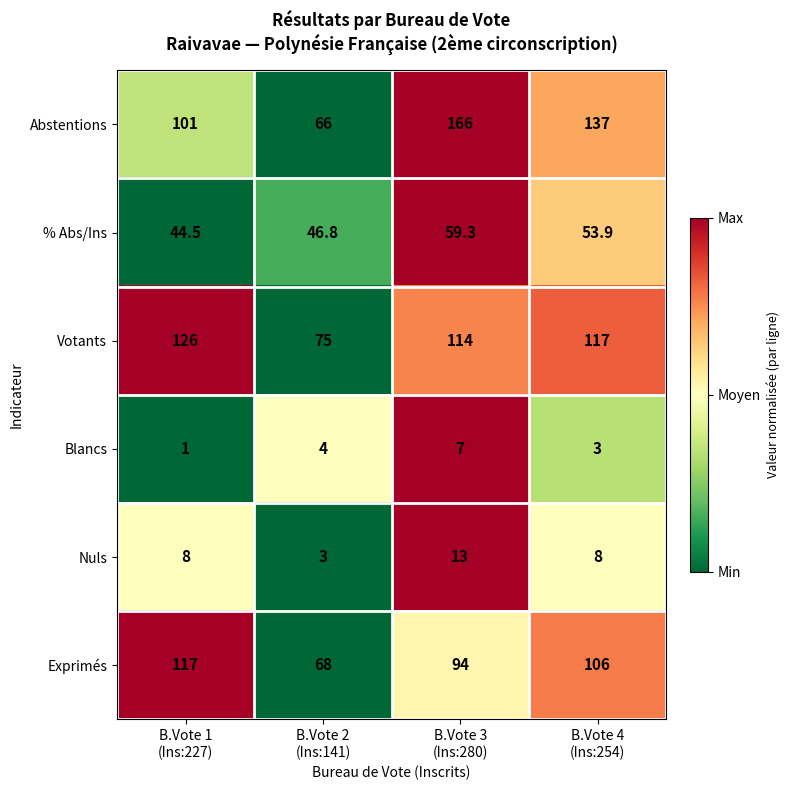

What is the total value across all series at B.Vote 4
(Ins:254)?

424.9